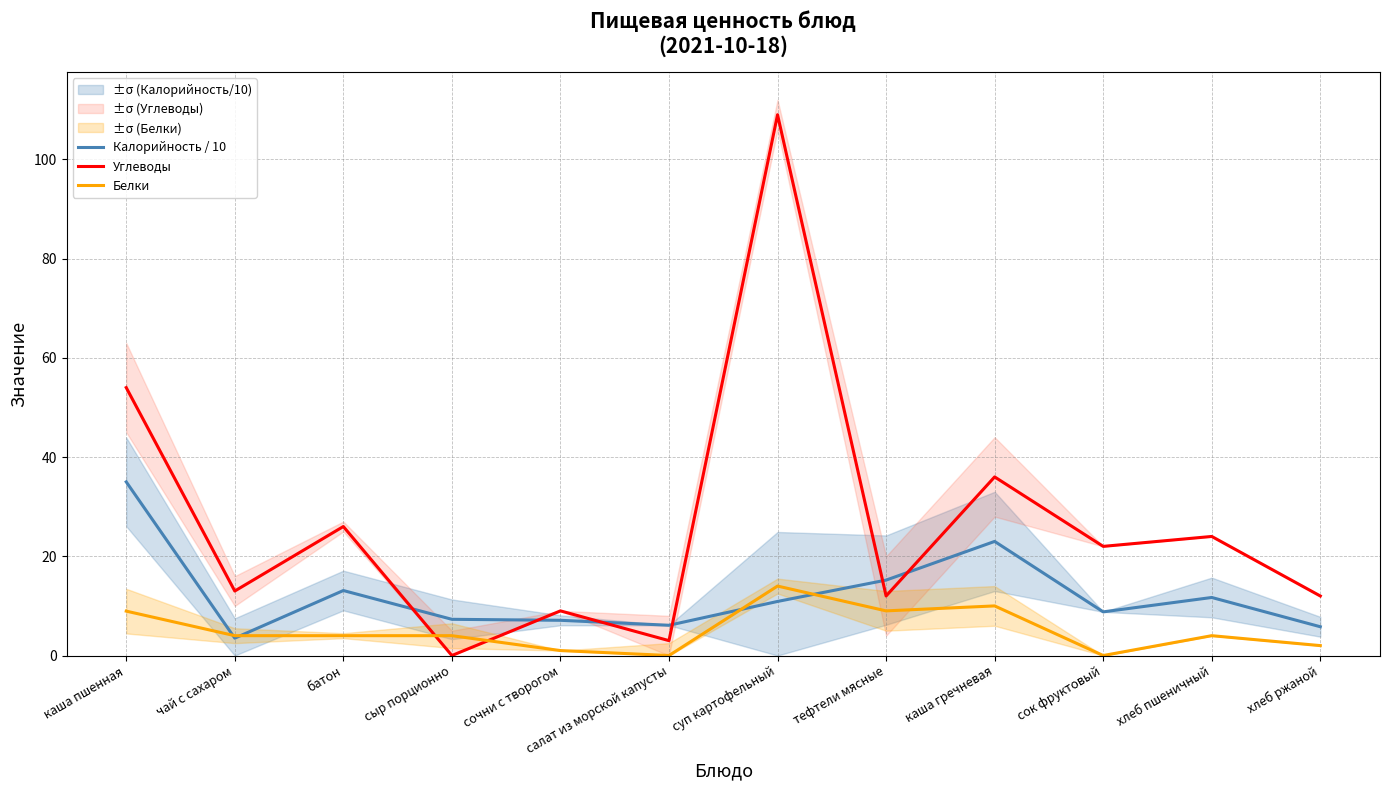

What are all the series names shown in the legend?

Калорийность / 10, Углеводы, Белки